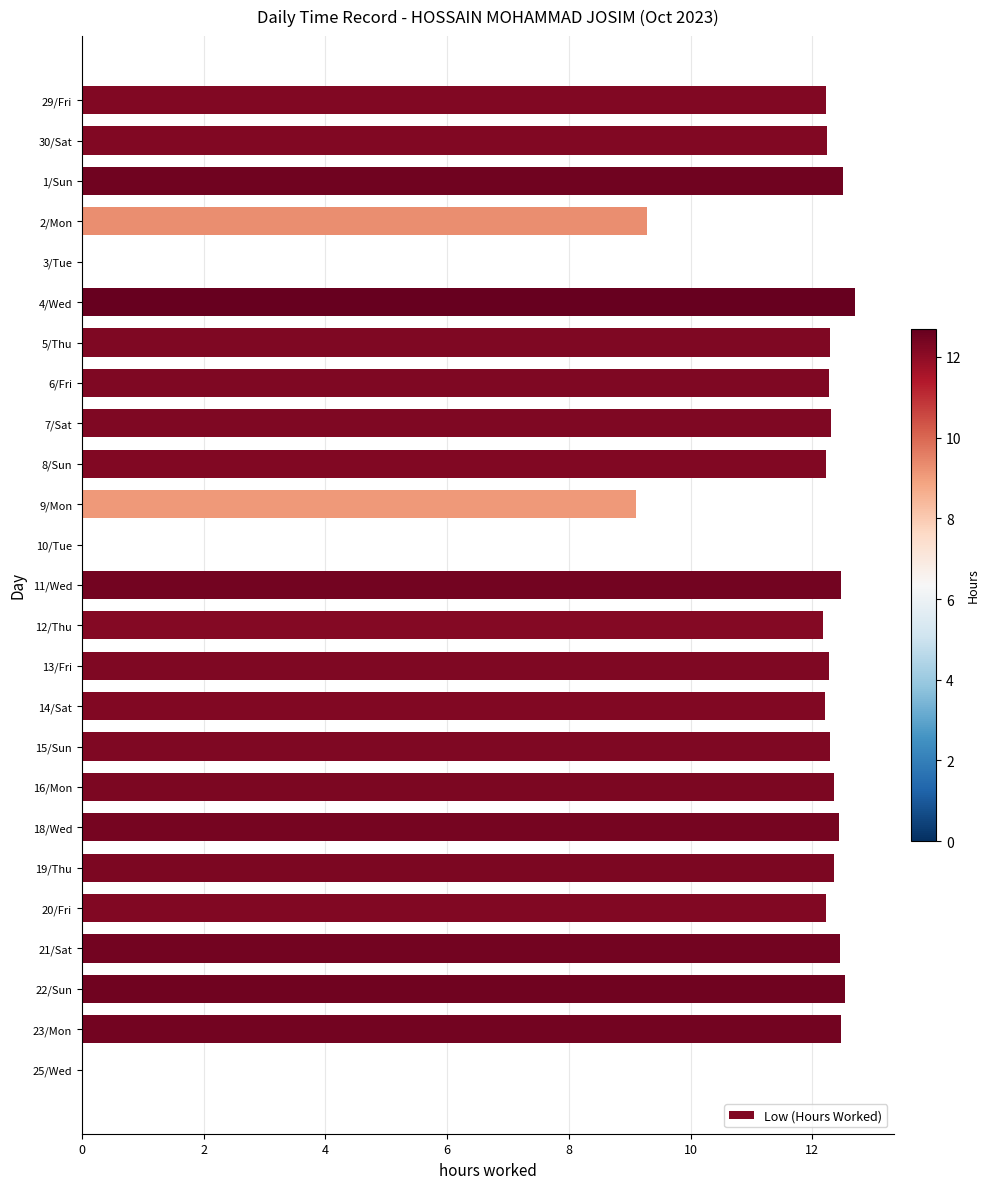

Between 14/Sat and 22/Sun, which is larger?

22/Sun